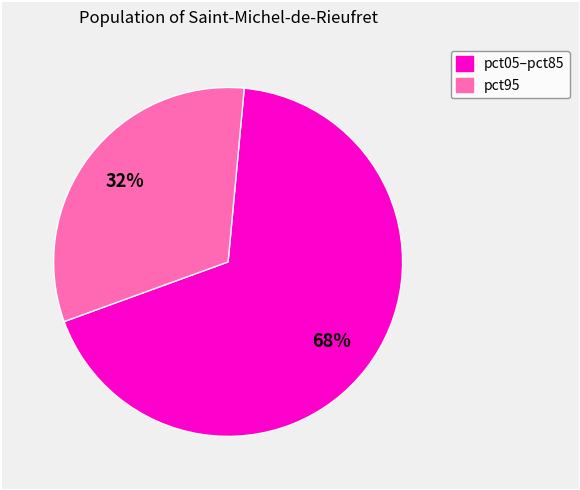

How many slices are in this pie chart?

2